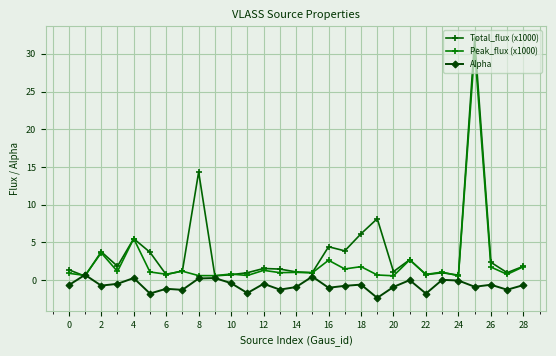

Does the chart have visible grid lines?

Yes